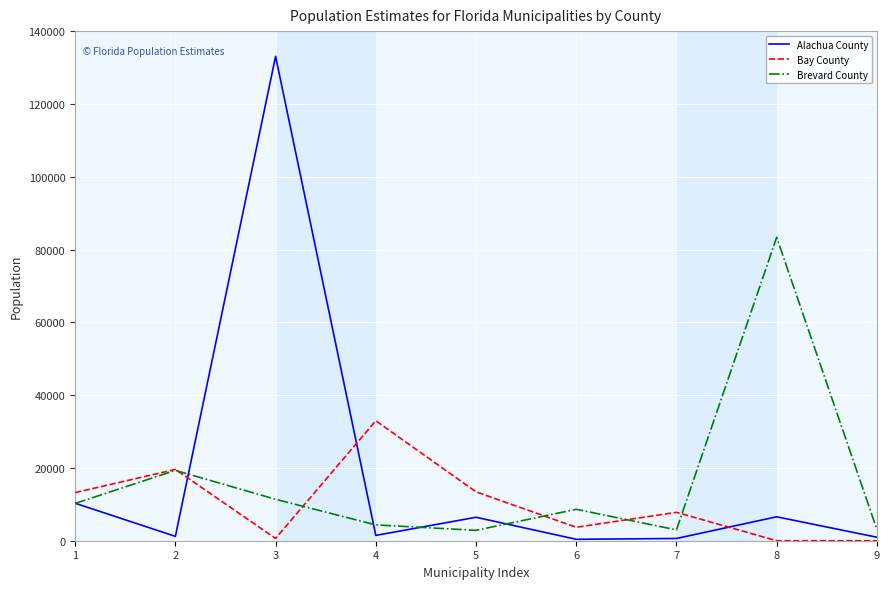

How many times do Bay County and Brevard County cross each other?

5